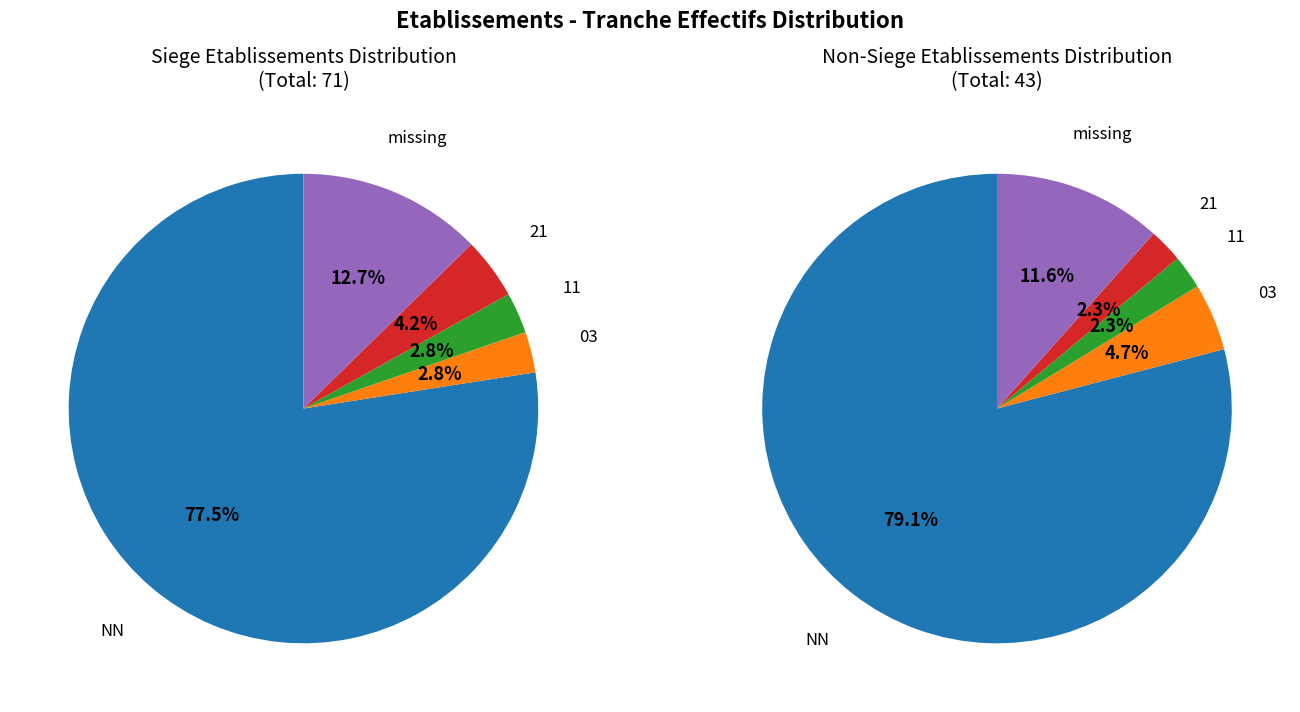

What percentage is the NN slice, to the nearest percent?

77%